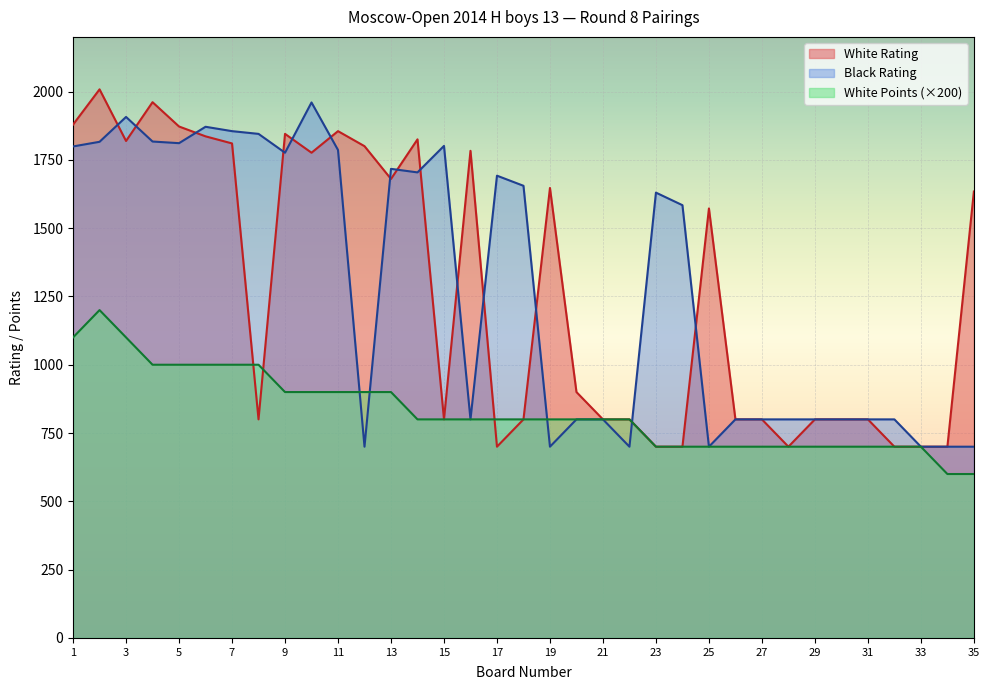

Between 35 and 2, which is larger?

2